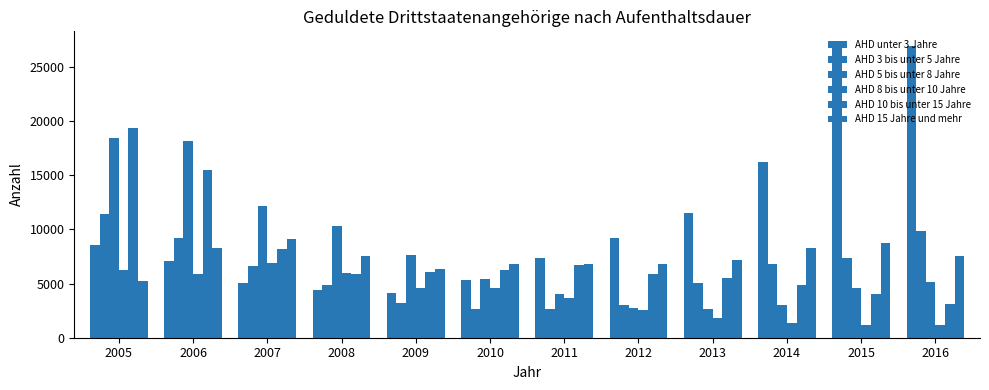

At which label is AHD 10 bis unter 15 Jahre closest to 11220?

2007